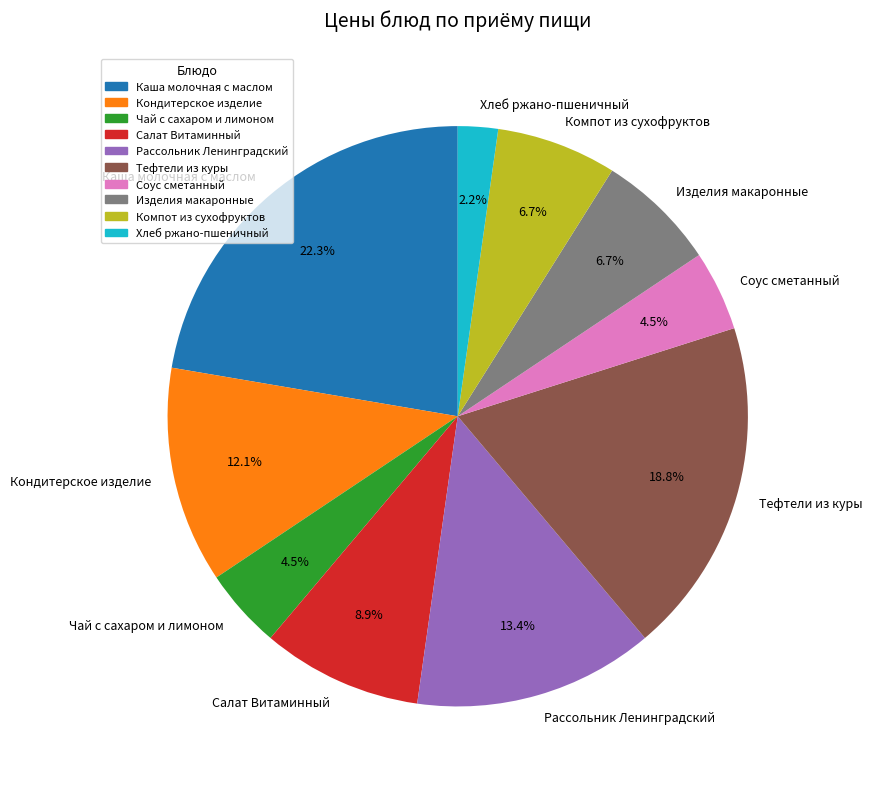

Between Рассольник Ленинградский and Салат Витаминный, which is larger?

Рассольник Ленинградский